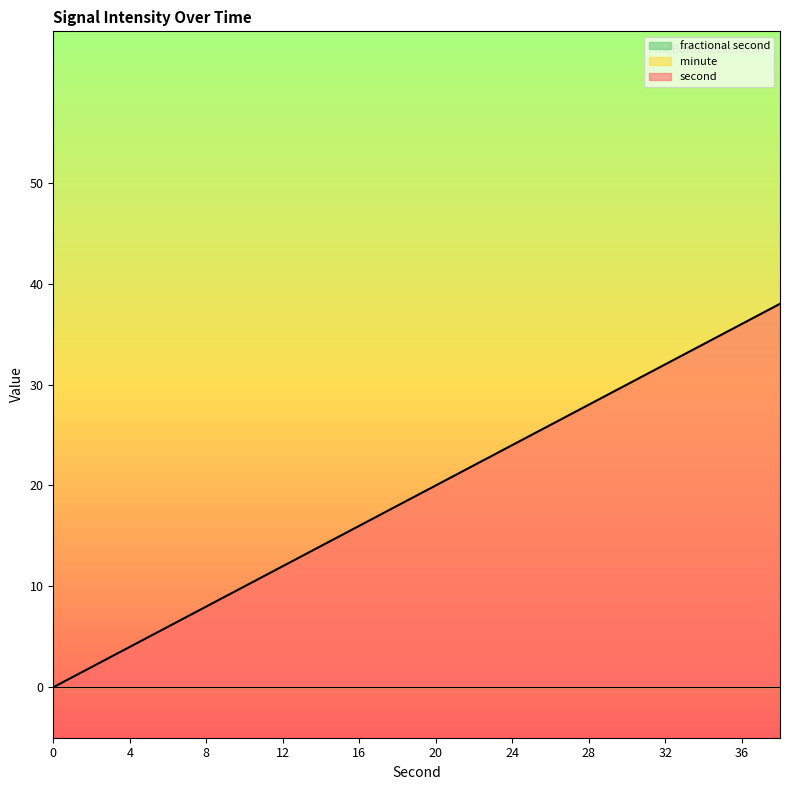

Which has a higher value, 20 or 16?

20